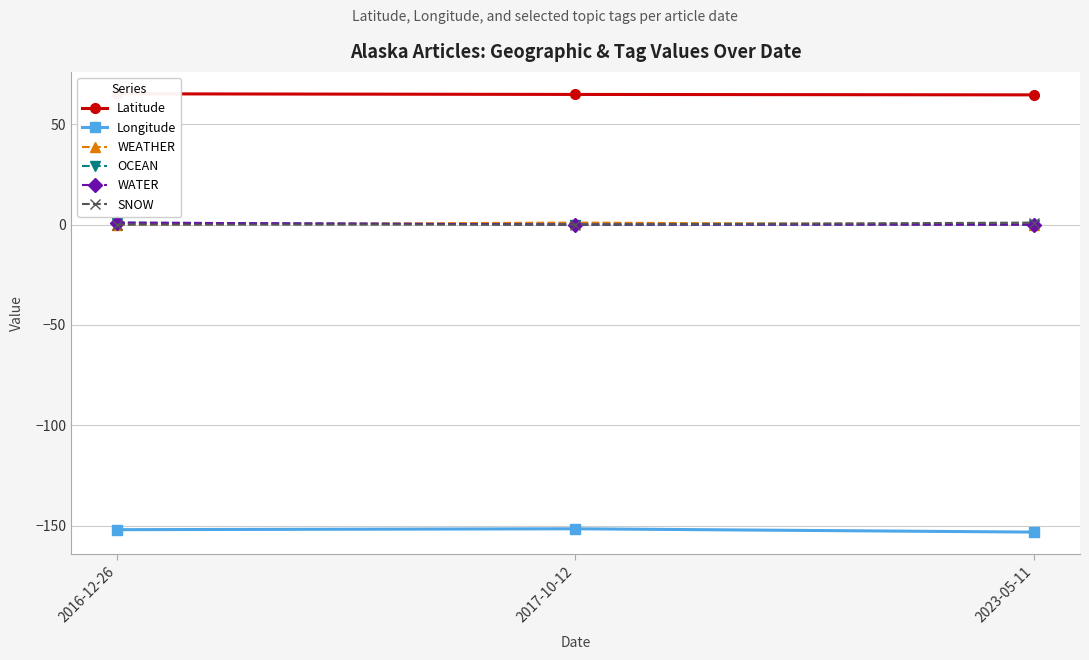

What is the average value of the Longitude series?

-152.2